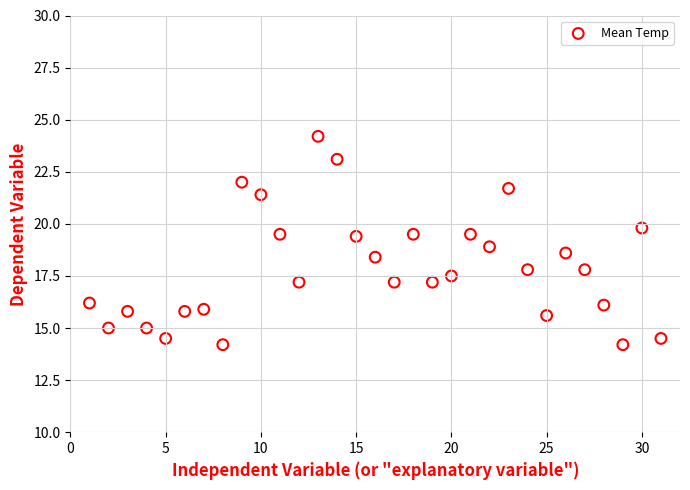

What is the range of Y values (max minus min)?

10.0